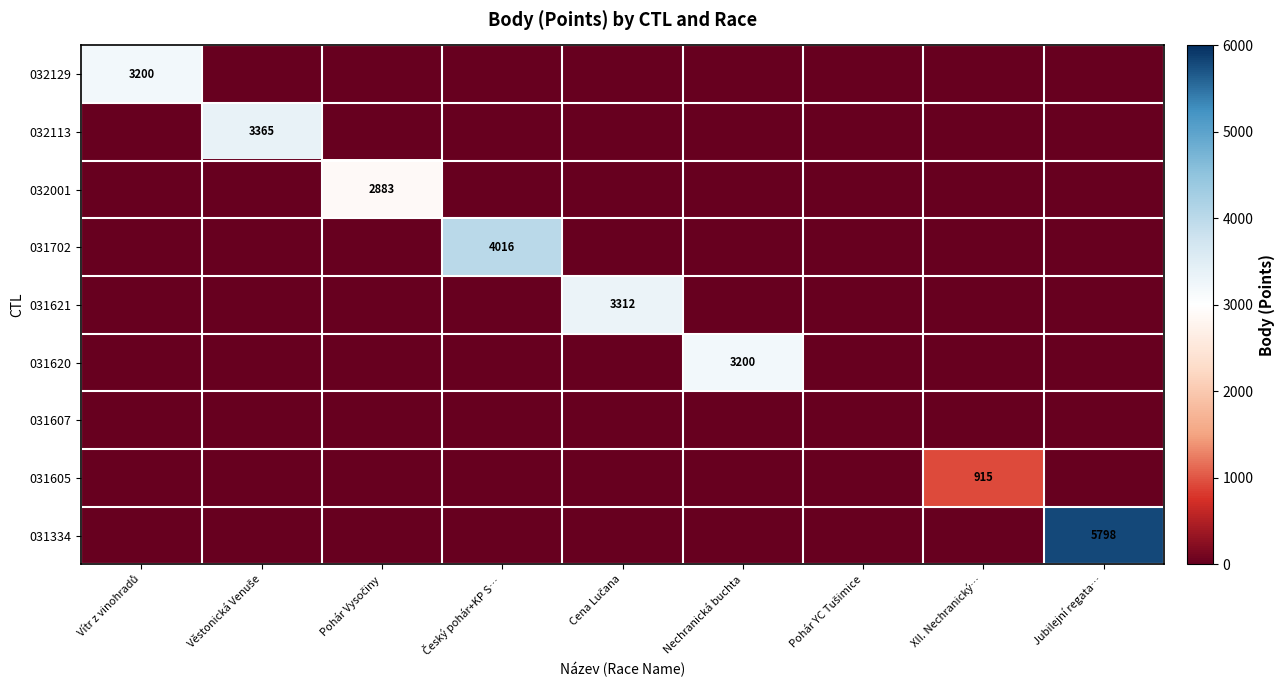

Which series has the largest range (max minus min)?

031334